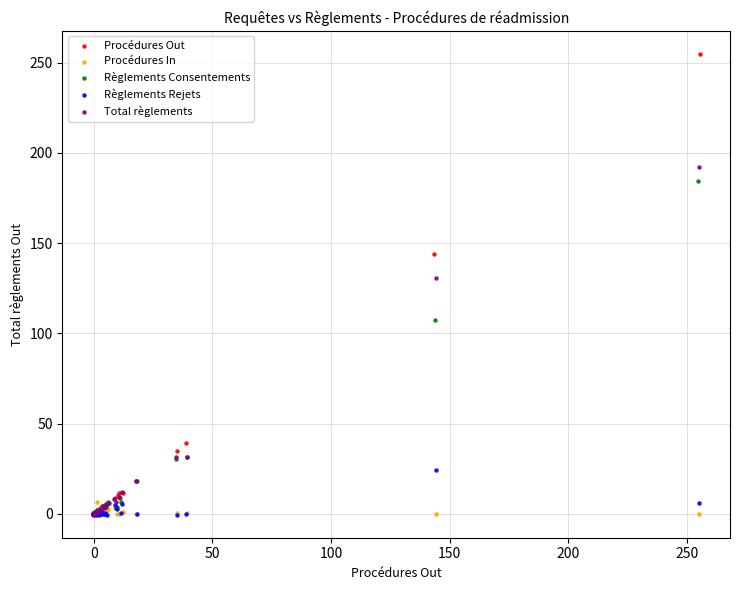

Which series contains the highest Y value?

Procédures Out